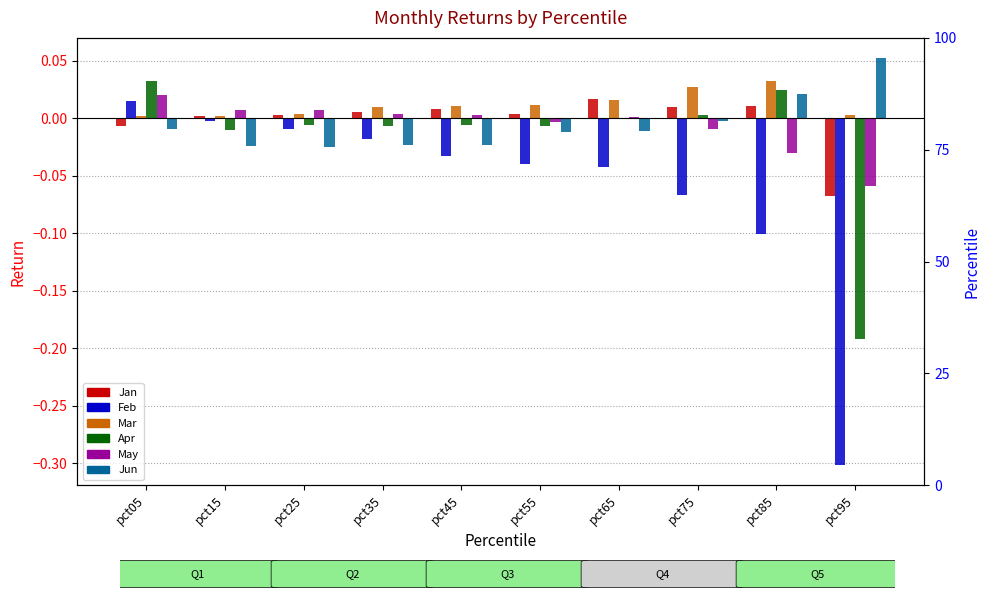

How many bars are there in total?

60